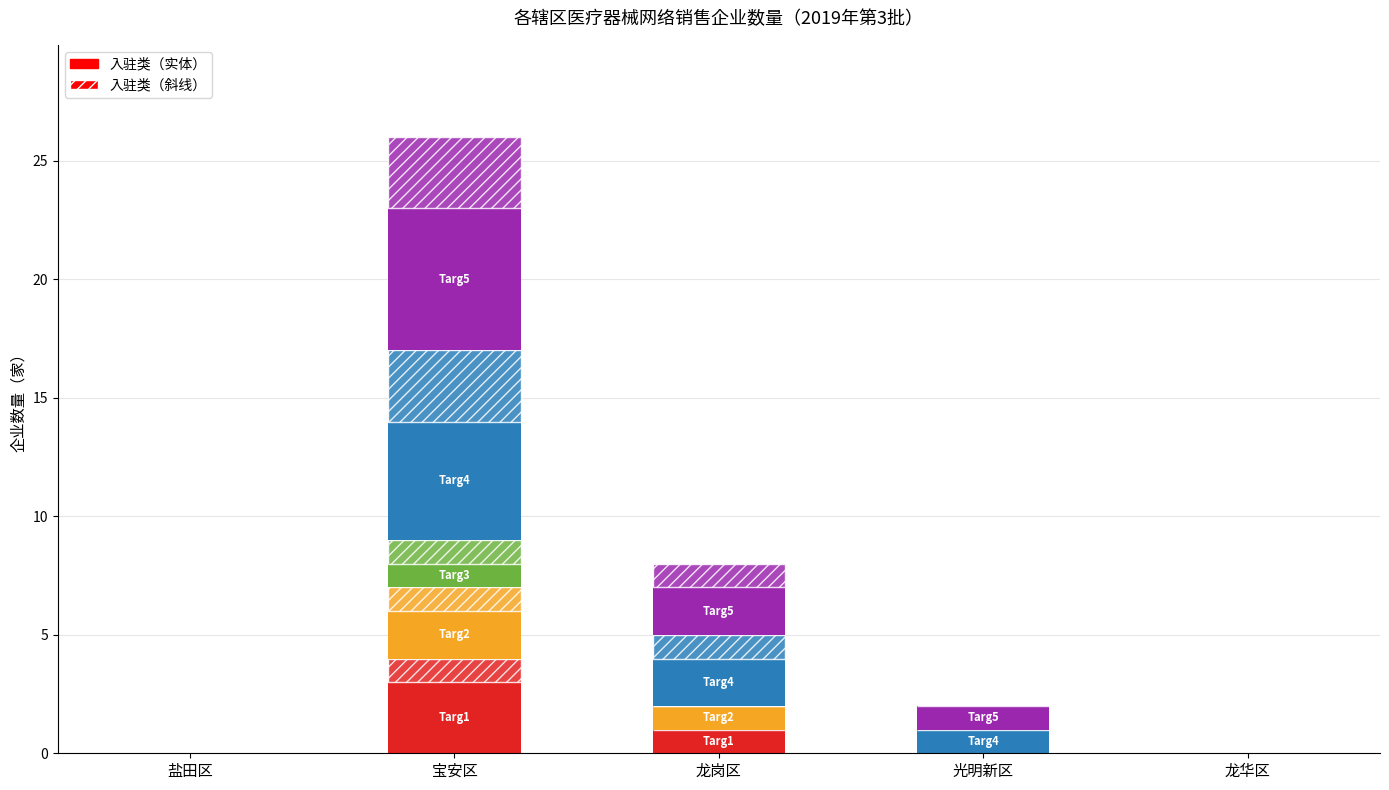

How many bars are there in total?

10